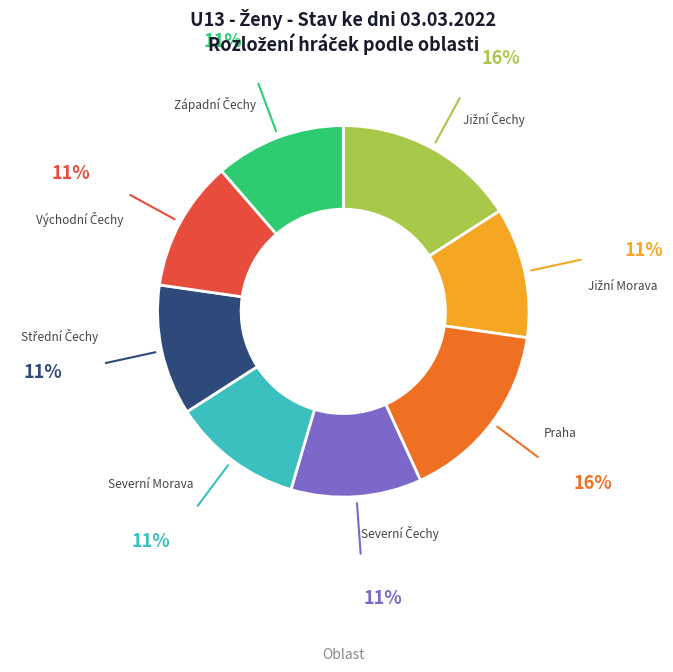

Is there a majority slice in this chart?

No